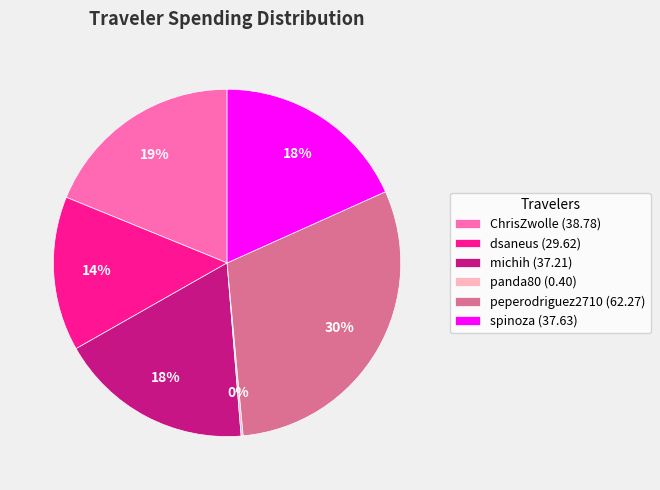

Between spinoza and peperodriguez2710, which is larger?

peperodriguez2710